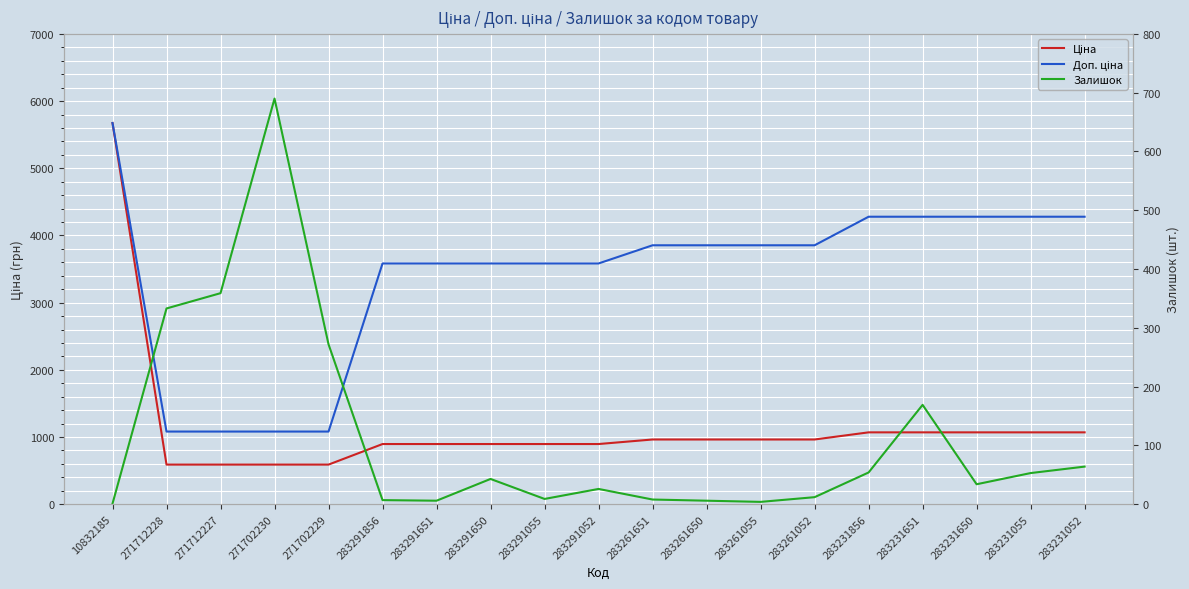

What are all the series names shown in the legend?

Ціна, Доп. ціна, Залишок